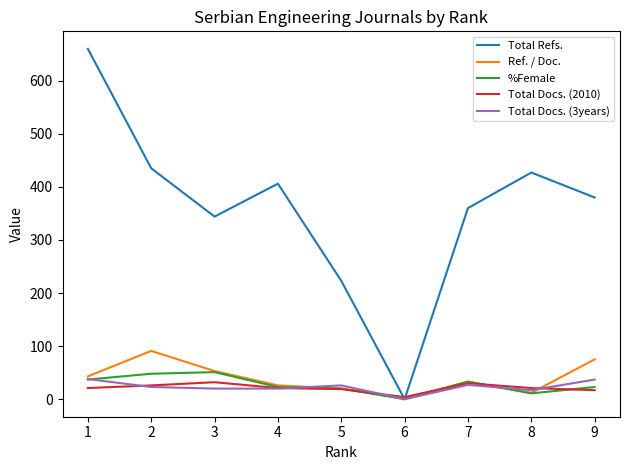

The value of Ref. / Doc. at 3 is 53. True or false?

True